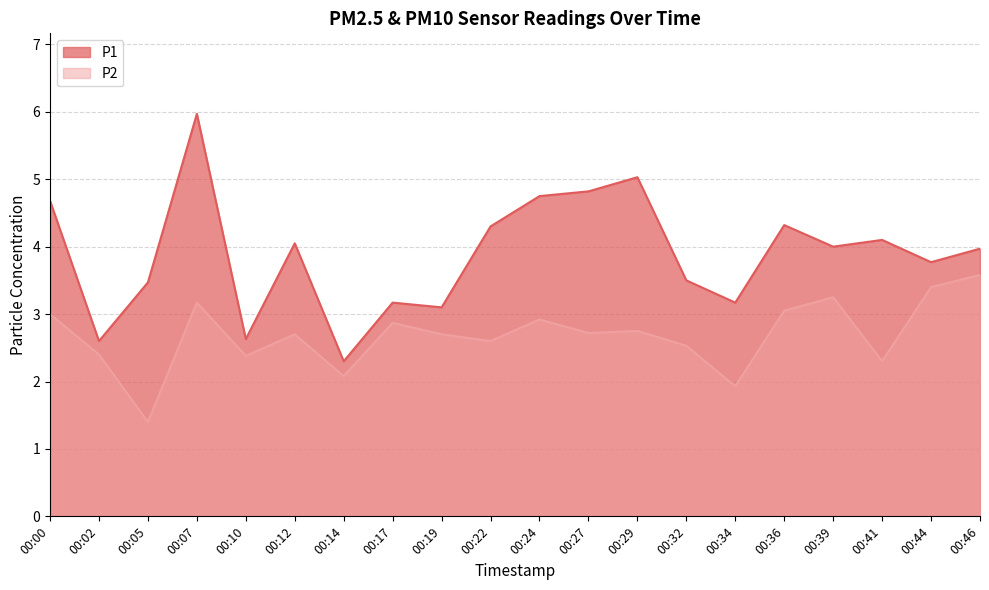

What is the value of the P1 point at the 5th from the left?

2.6